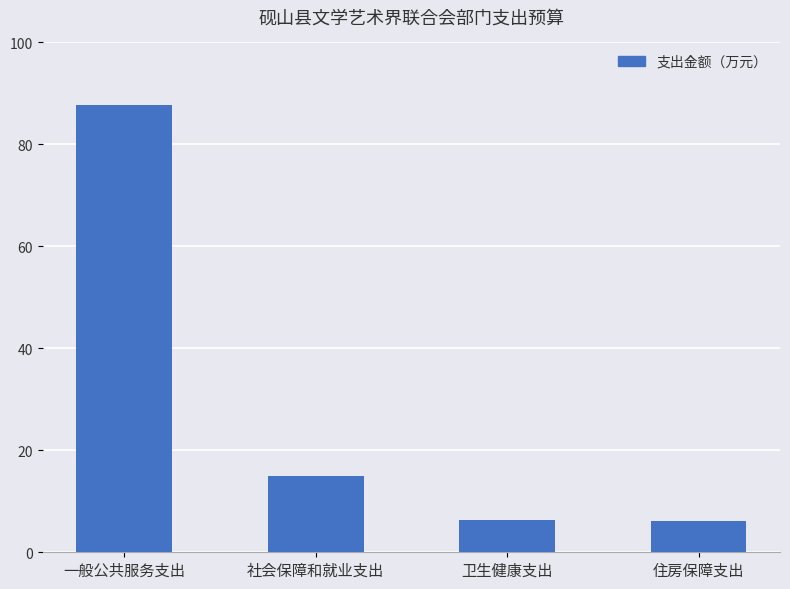

What is the approximate value at 卫生健康支出?

6.3